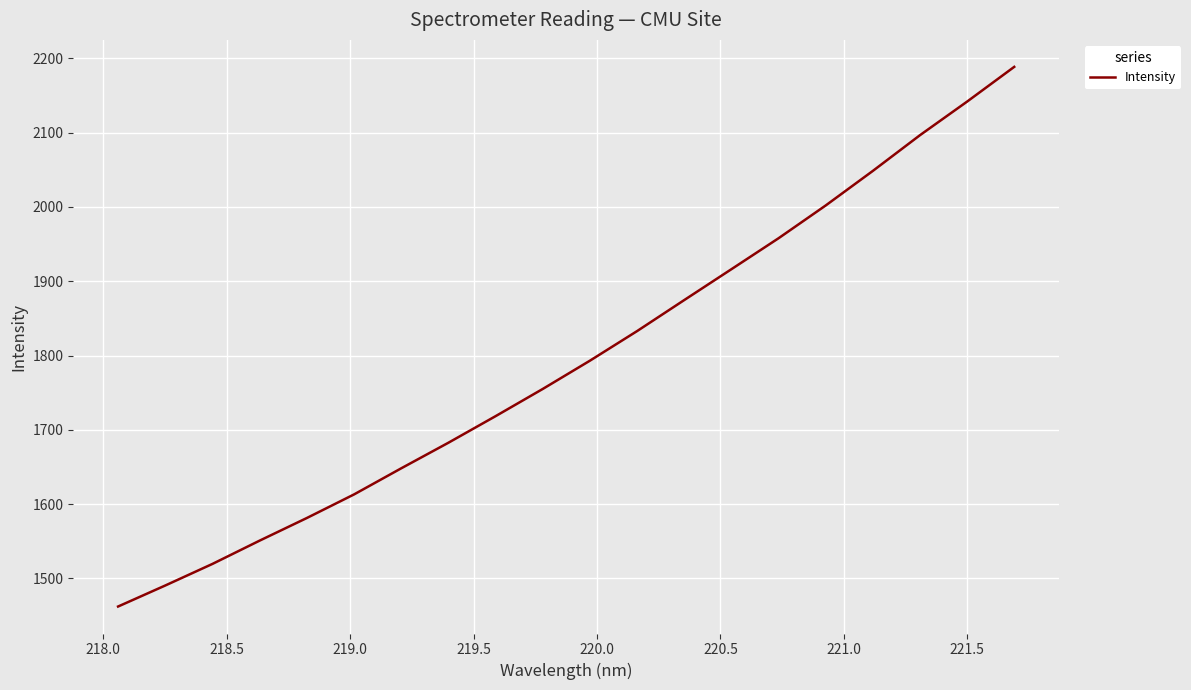

How many distinct data groups are displayed?

1